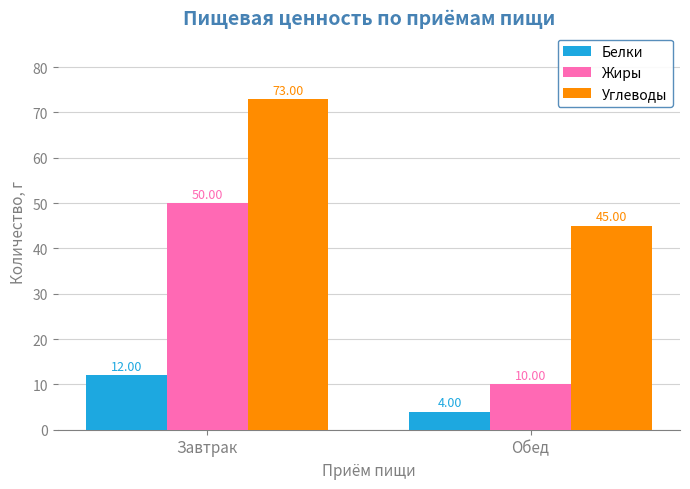

What is the smallest value displayed?

4